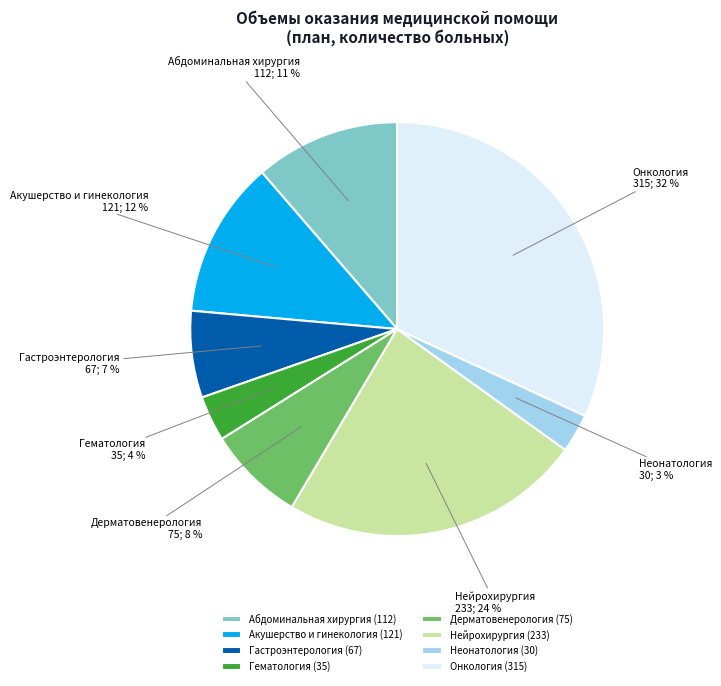

Is Неонатология the majority of the pie?

No